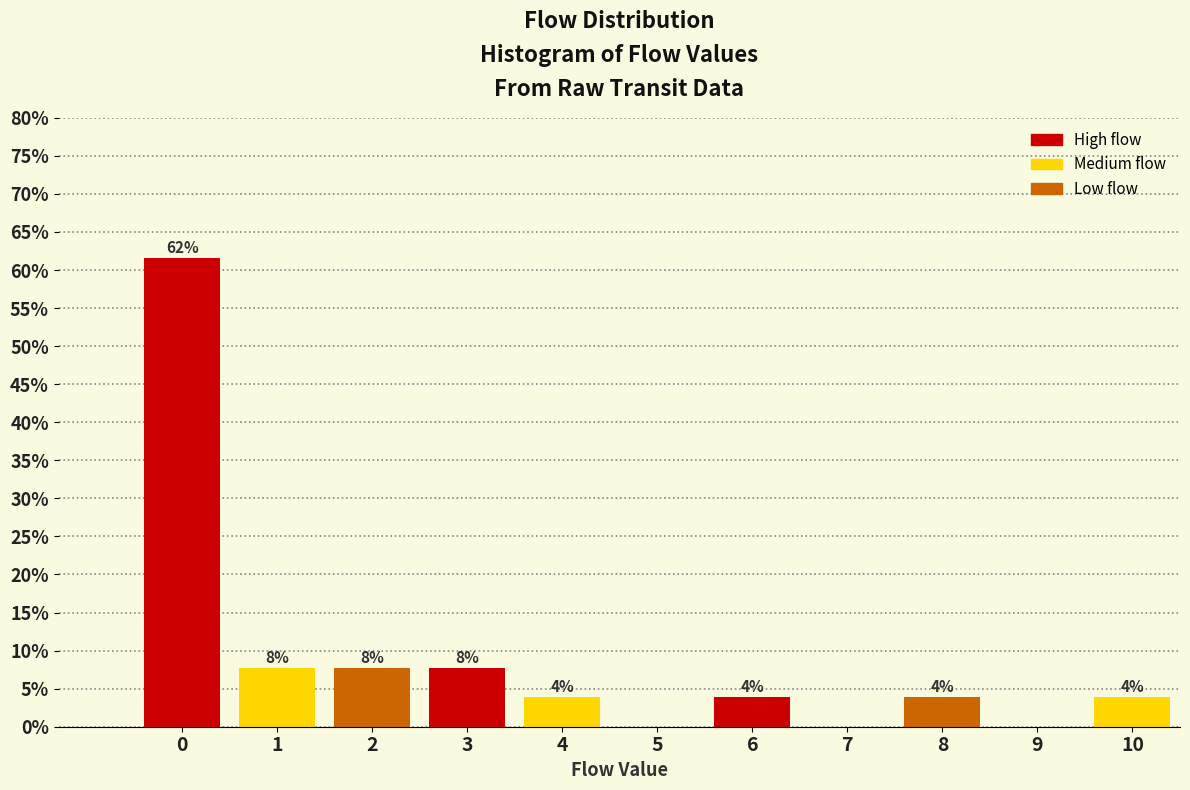

Are the bars horizontal?

No